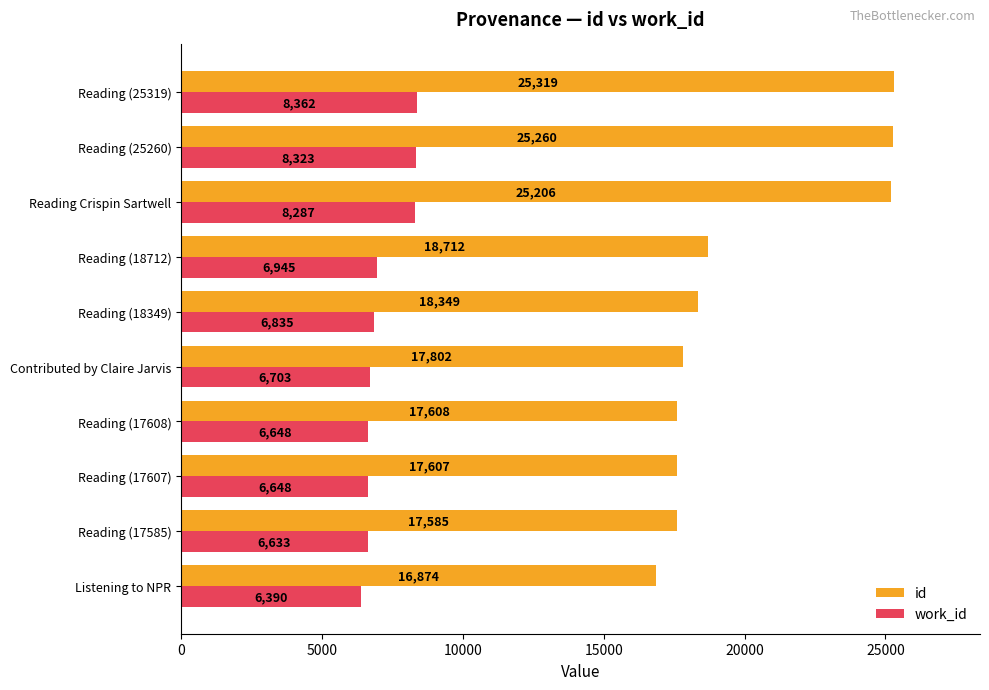

What is the difference between the second highest and second lowest values in the id series?

7675